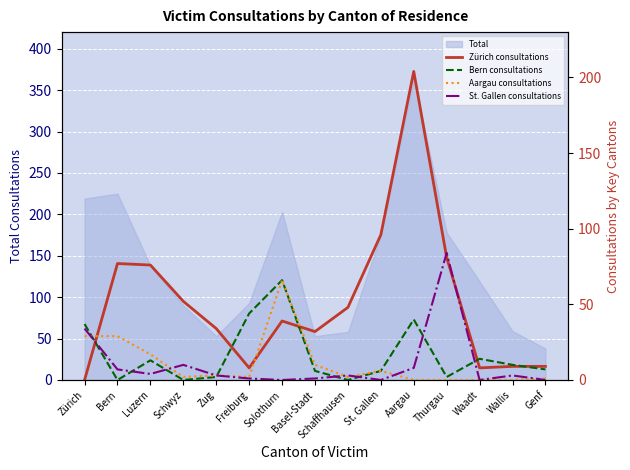

Which series has the widest spread of values?

Zürich consultations